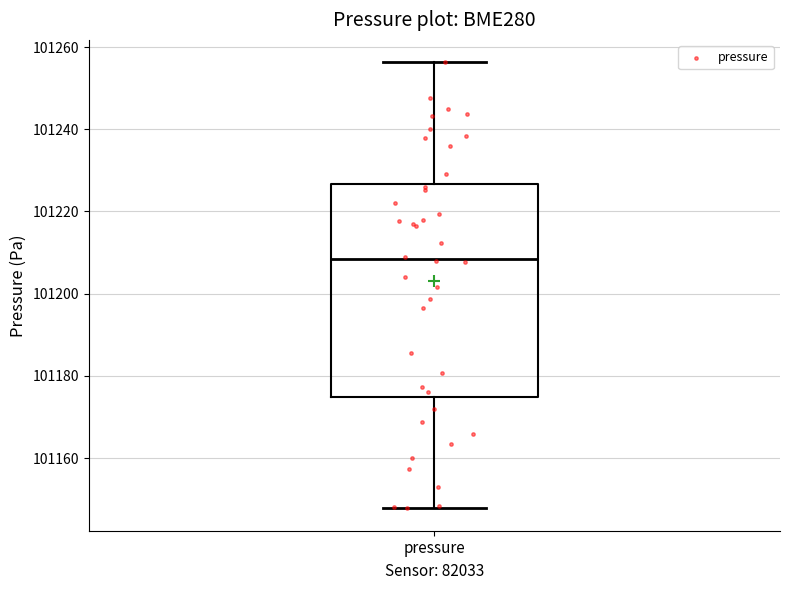

Where does the upper whisker of the box for pressure end on the y-axis? The values are not printed on the chart, so give them approximately, as read against the axis.

101256